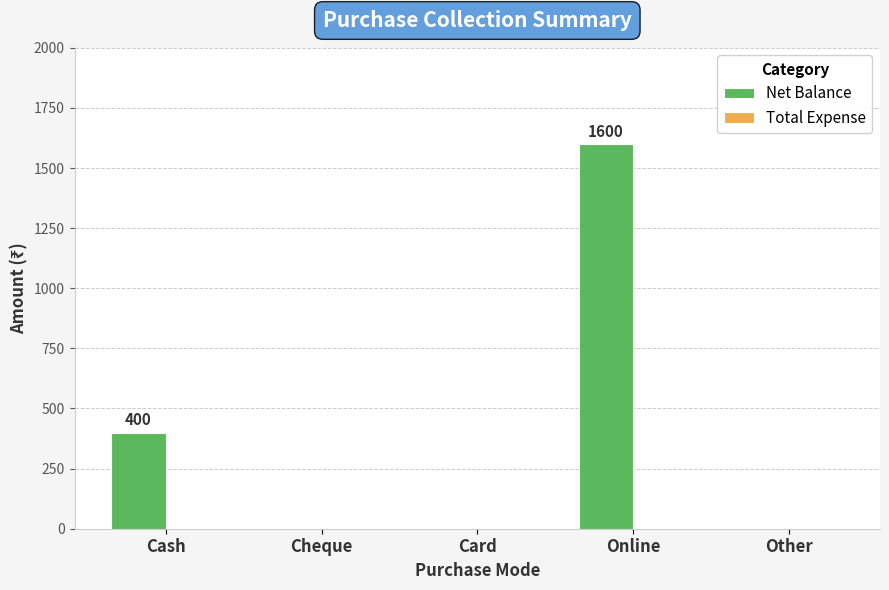

Reading left to right, extract all data points from this chart.

Cash=400	Cheque=0	Card=0	Online=1600	Other=0